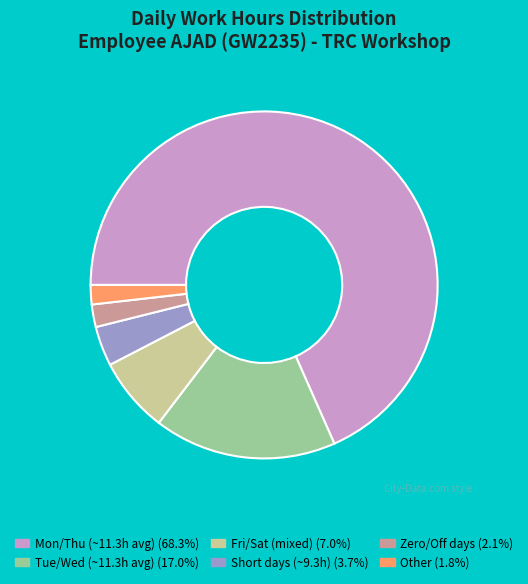

Do Other (1.8%) and Fri/Sat (mixed) (7.0%) together represent more than half of the pie?

No